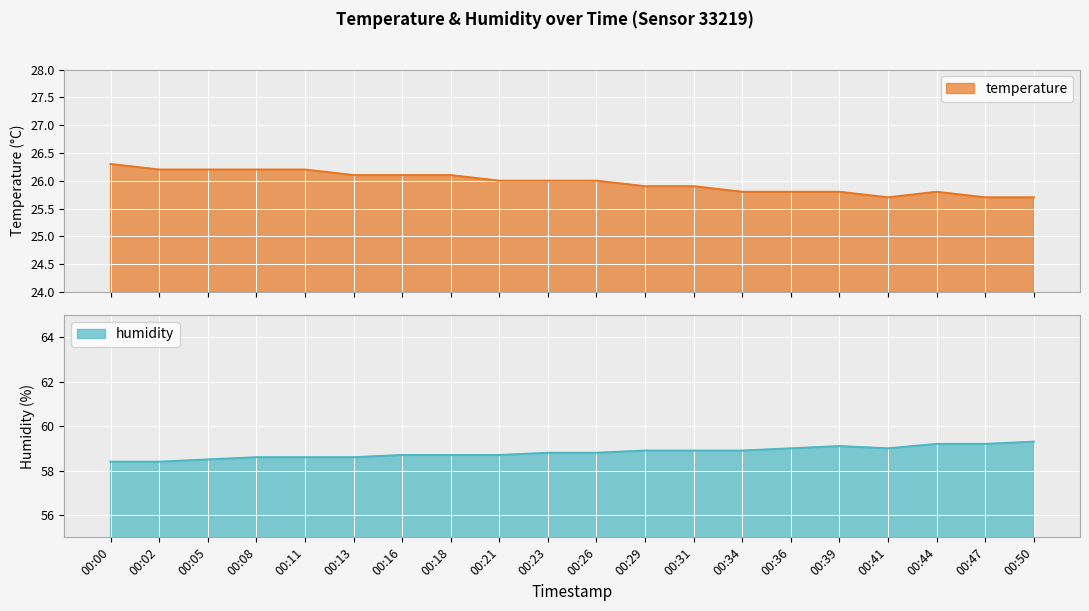

At 00:11, list the series in order from largest to smallest.

humidity, temperature